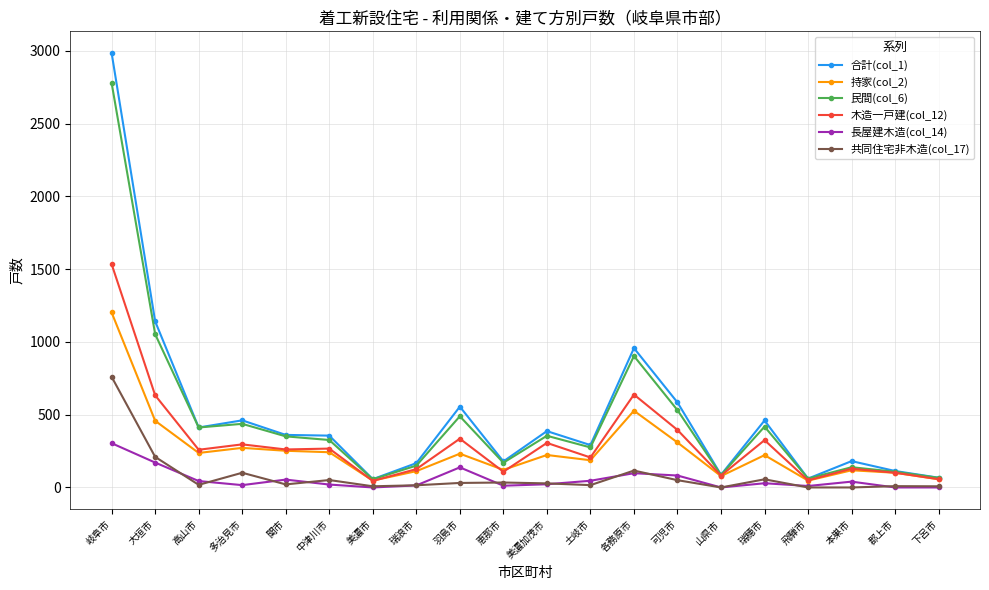

Which series has the widest spread of values?

合計(col_1)